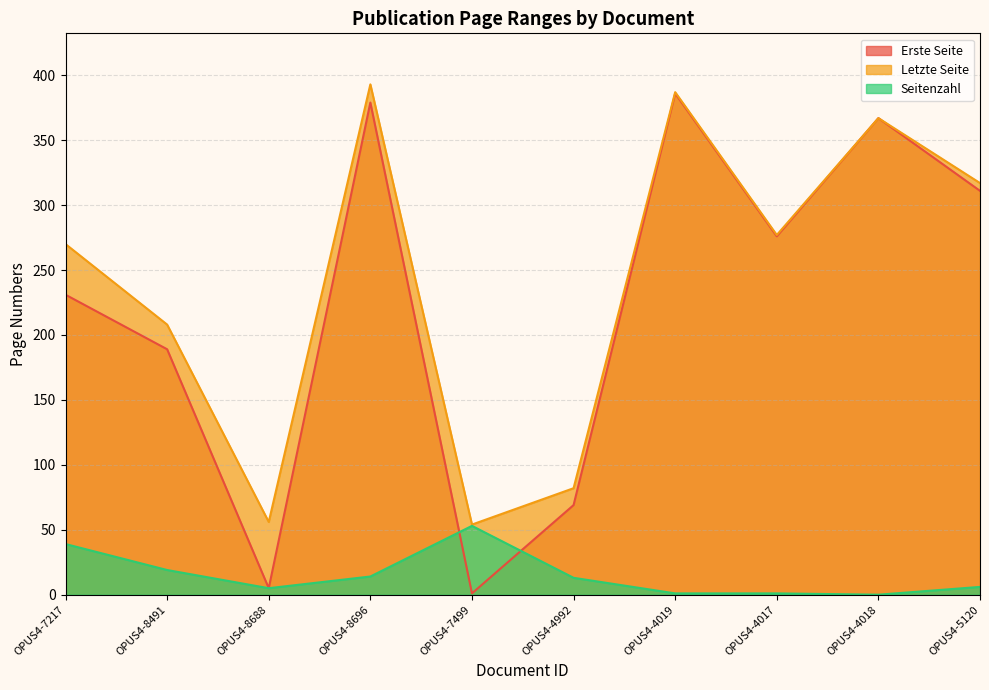

The Erste Seite series shows 276 at OPUS4-4017. True or false?

True